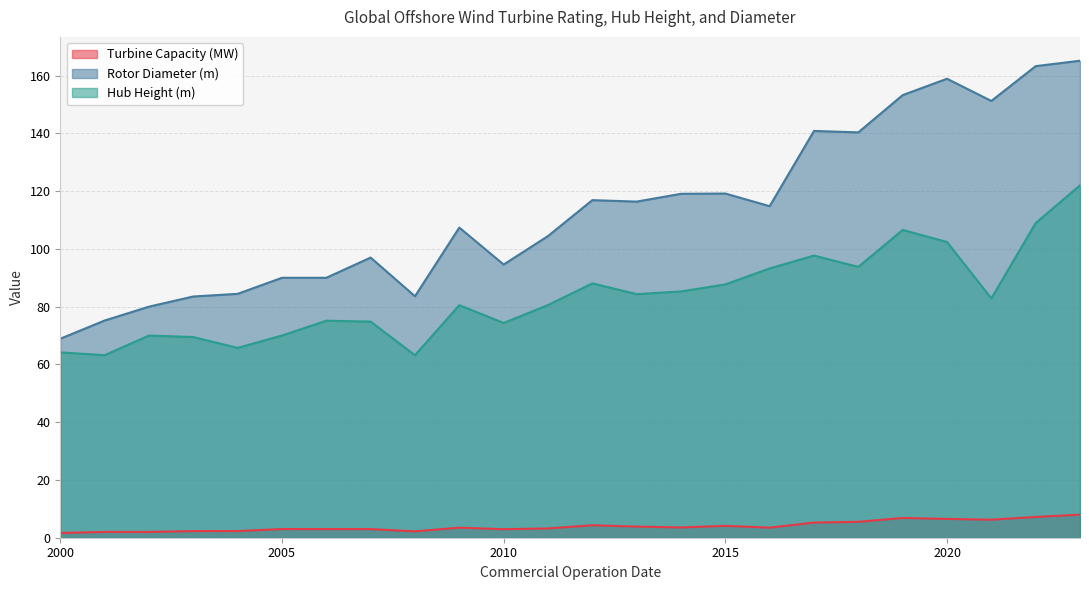

True or false: Hub Height (m) and Turbine Capacity (MW) intersect in this chart.

False